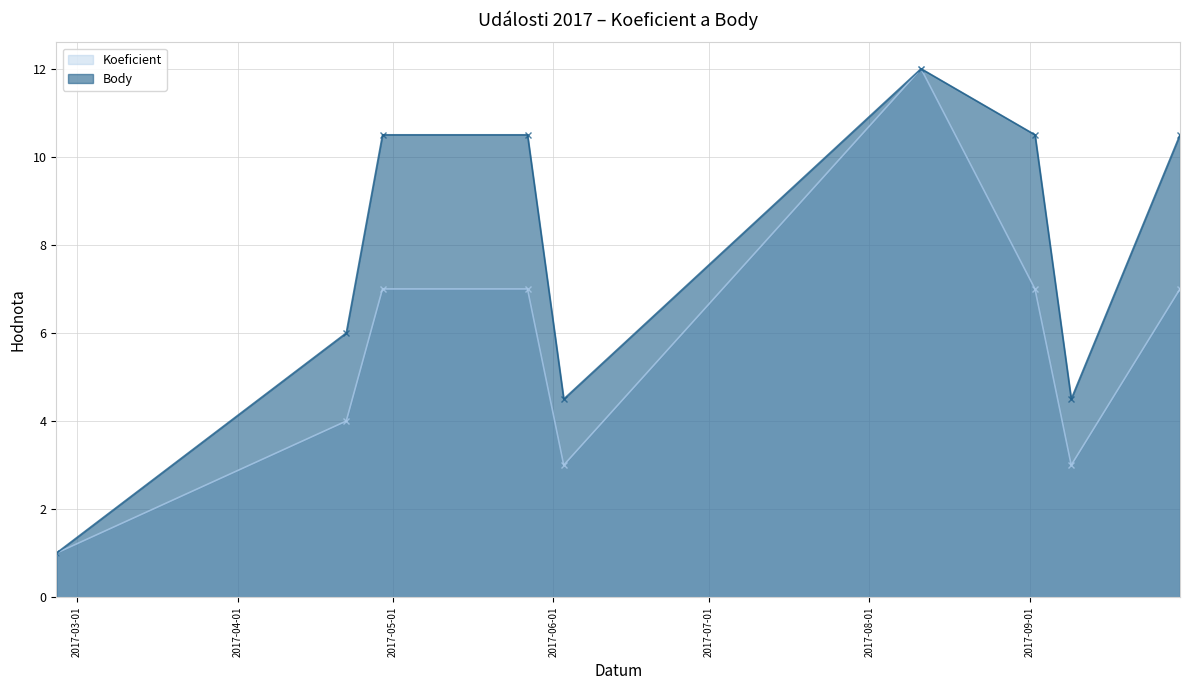

List the series in order of their overall mean, lowest first.

Koeficient, Body